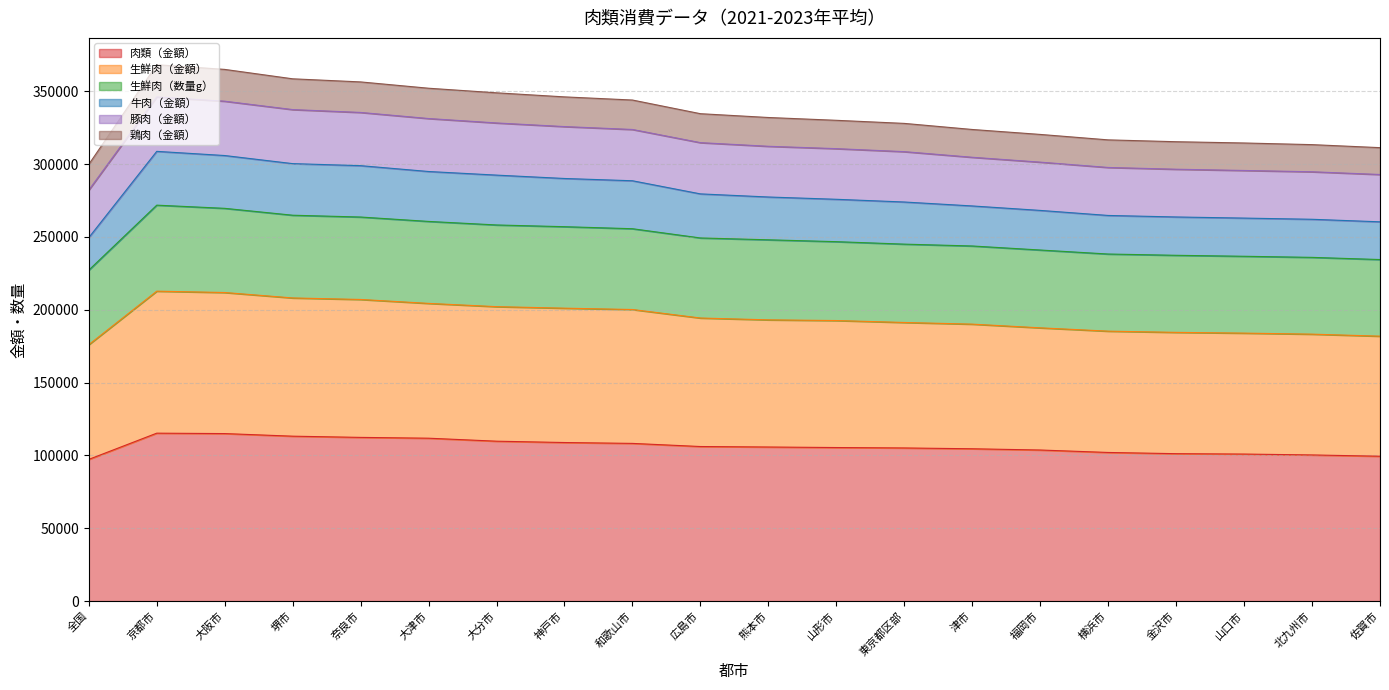

What is the lowest value of the 肉類（金額） series?

97296